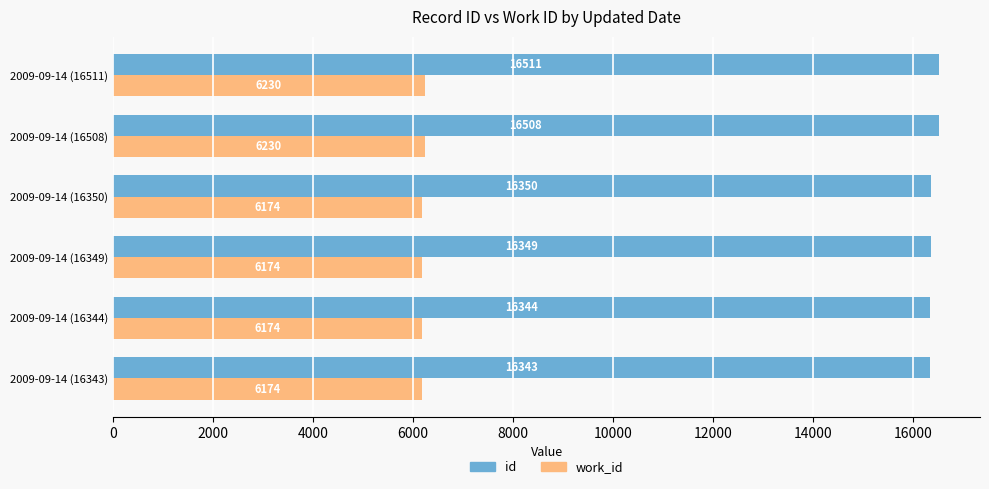

What is the average value of the id series?

16401